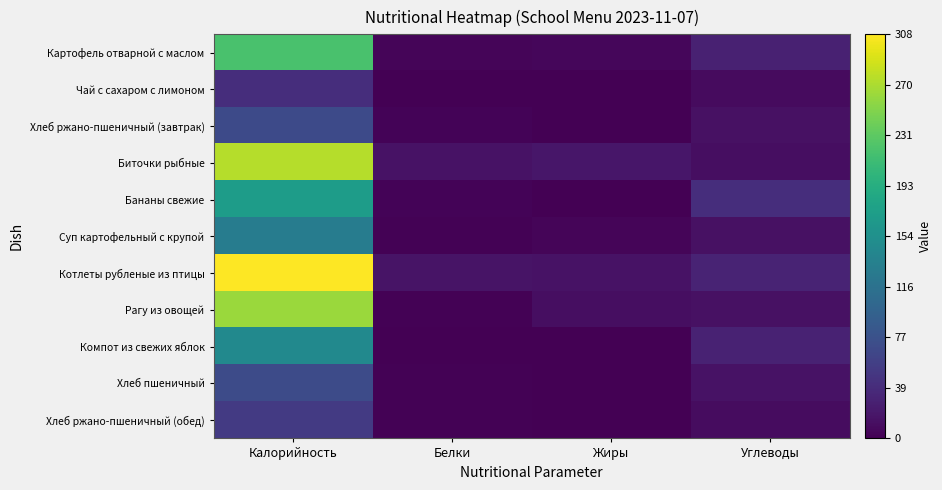

Which series changed the most between Калорийность and Белки?

Котлеты рубленые из птицы